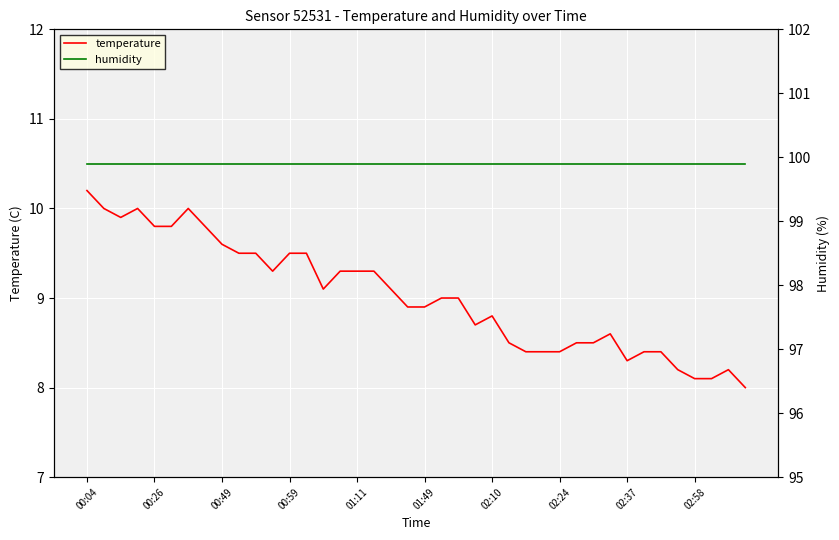

At which label does temperature reach its peak?

00:04